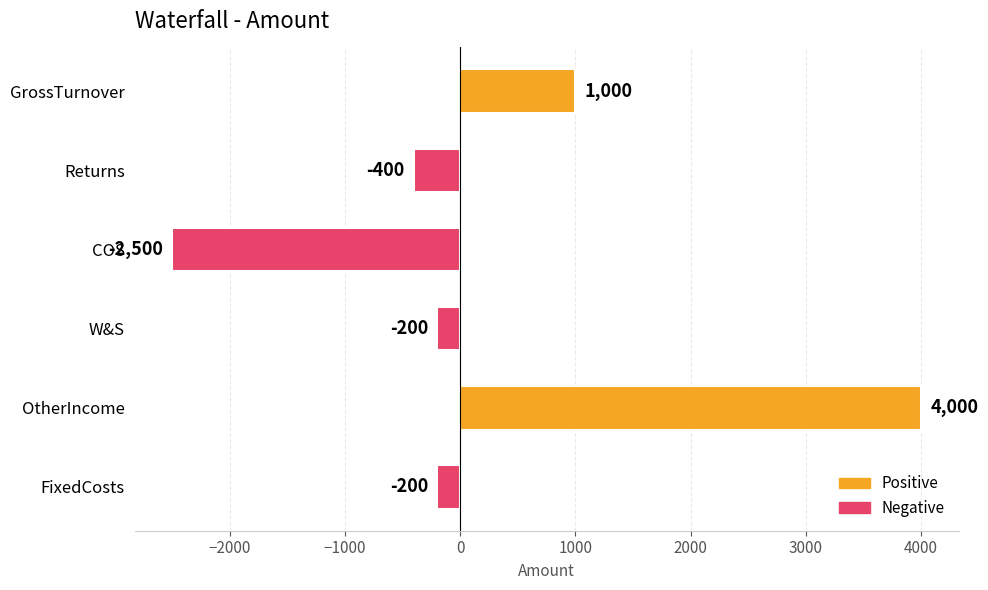

What is the difference between the maximum and minimum values?

6500